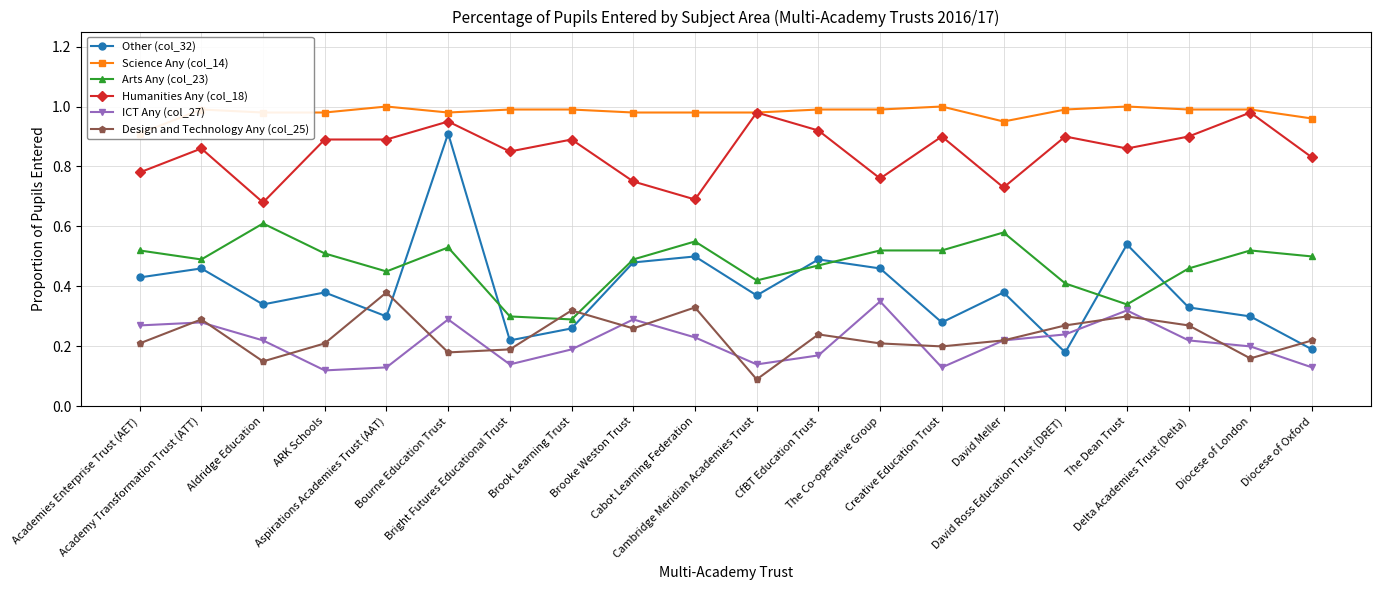

True or false: Science Any (col_14) and Arts Any (col_23) intersect in this chart.

False